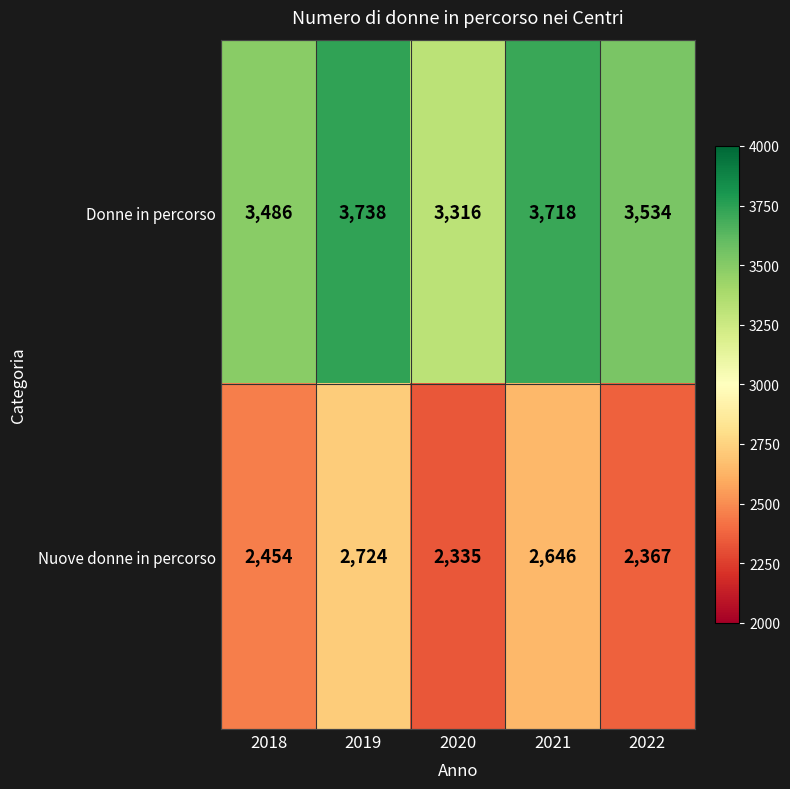

Which label corresponds to the largest value in the chart?

2019